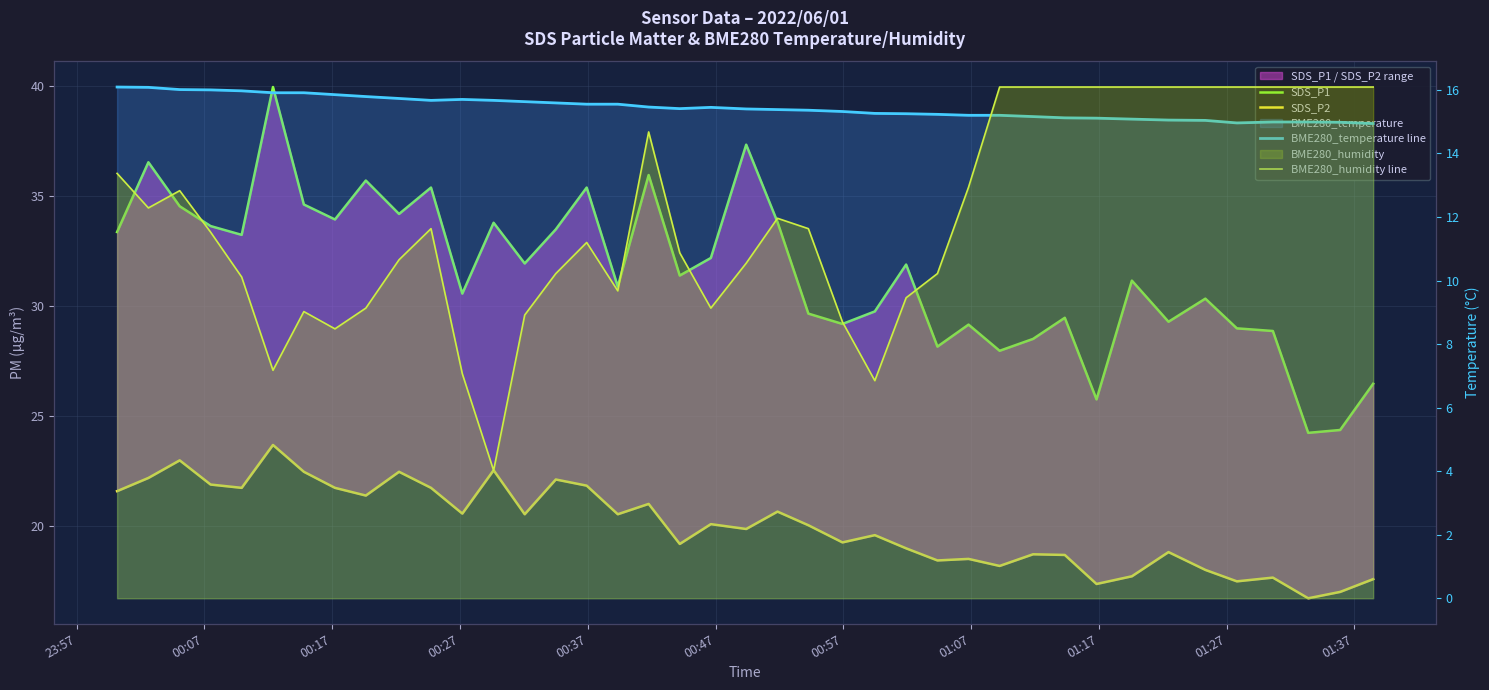

What is the smallest value displayed?

5.0